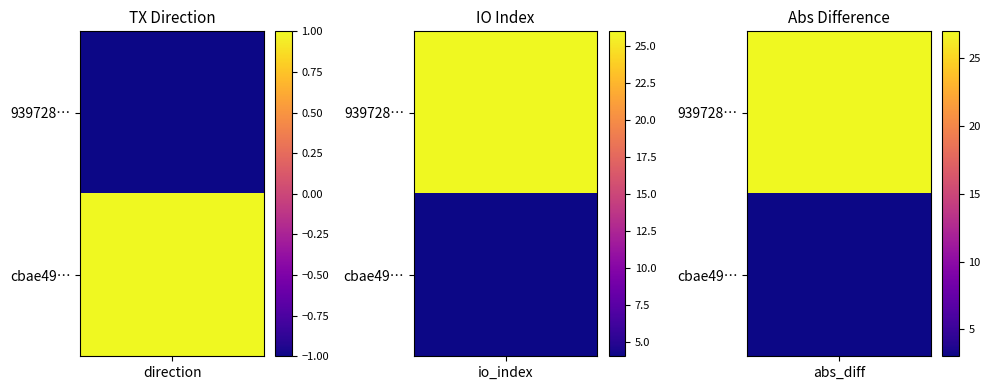

What is the difference between the maximum and minimum values in the cbae49506e25423854401b8e87179f6070bd1f8 series?

3